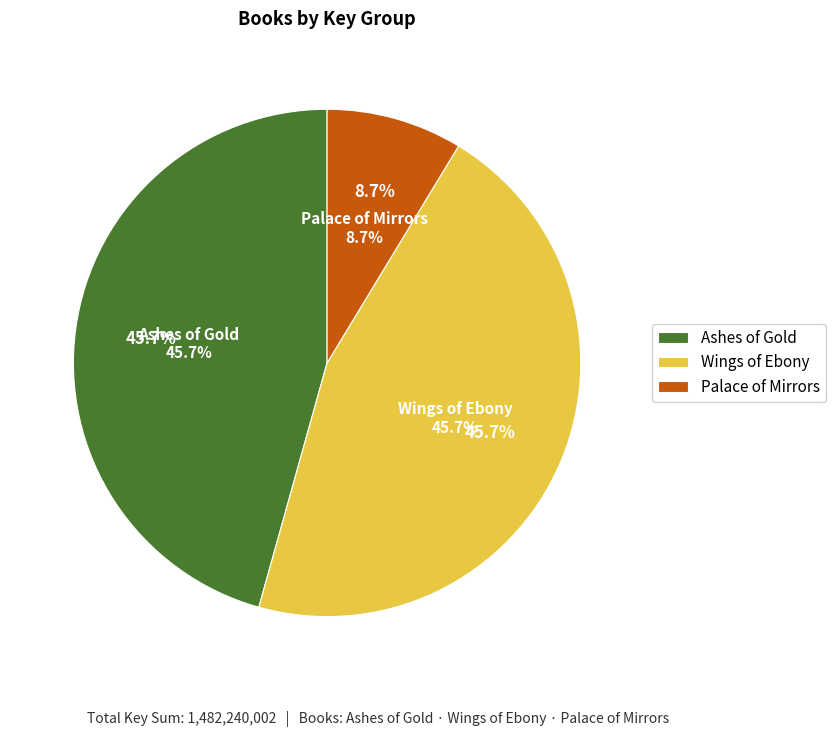

What is the largest slice in the pie chart?

Ashes of Gold (Trade Paperback)